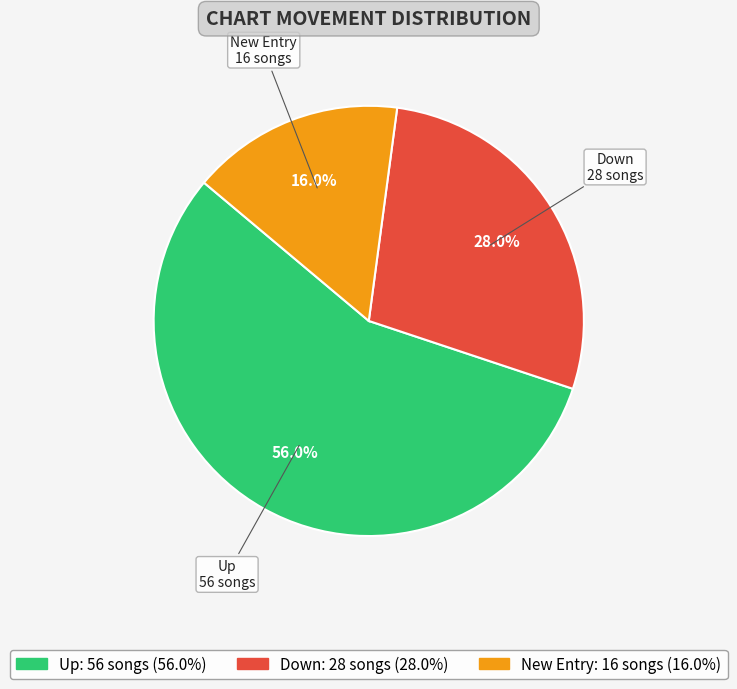

How many slices are in this pie chart?

3